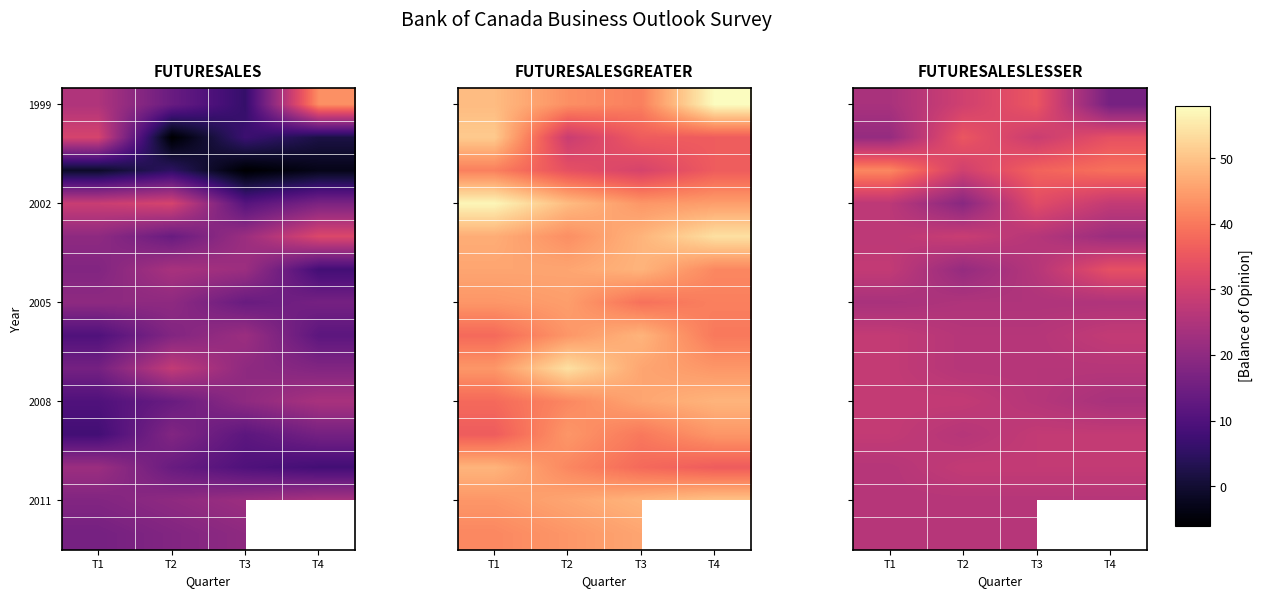

The 2005 series shows 44.2 at T3. True or false?

False